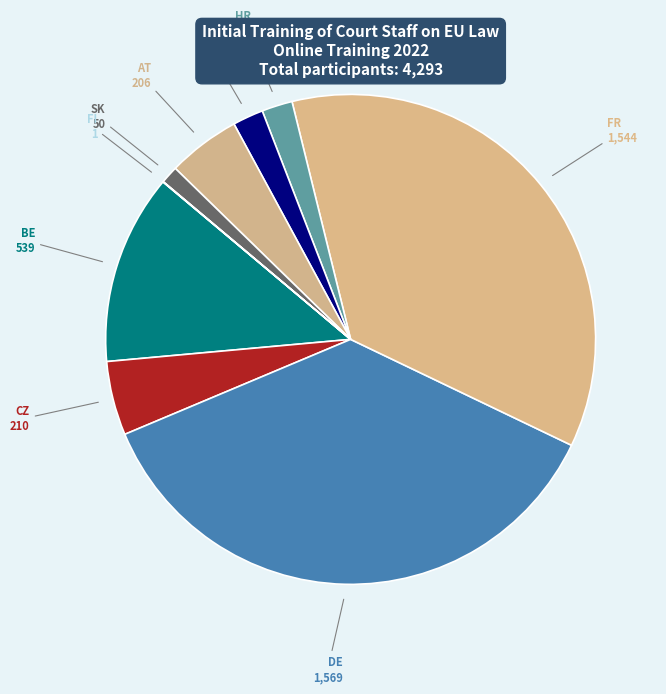

Between HR and BE, which is larger?

BE